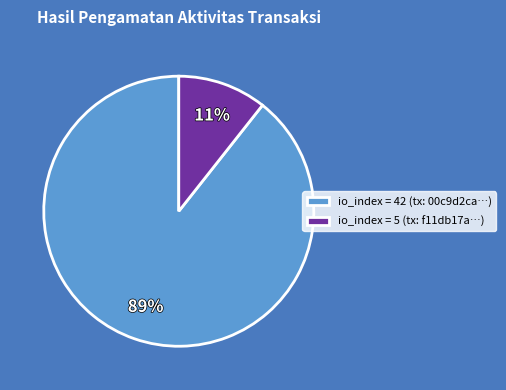

Which has a higher value, io_index = 5 (tx: f11db17a…) or io_index = 42 (tx: 00c9d2ca…)?

io_index = 42 (tx: 00c9d2ca…)